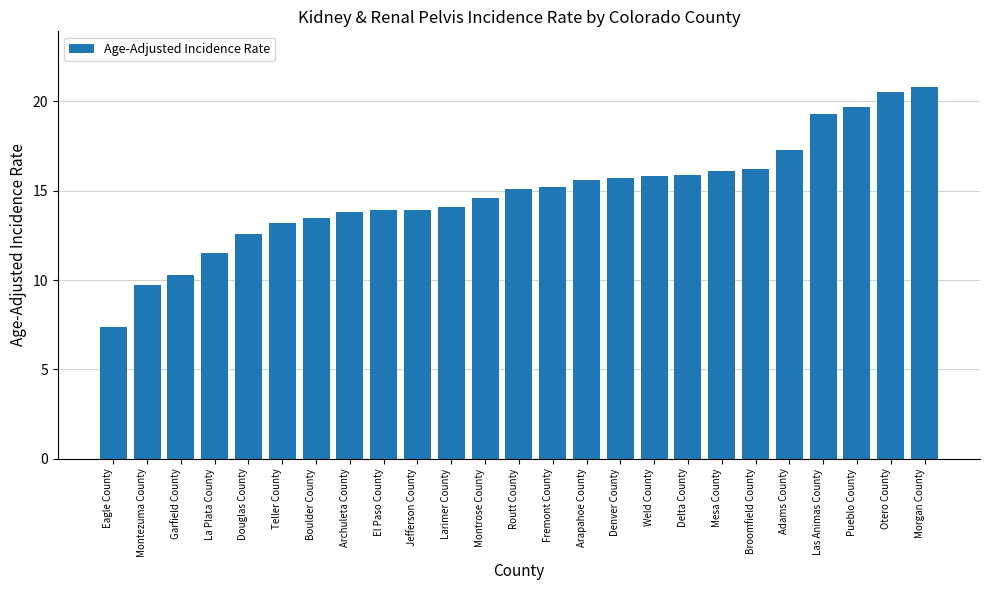

Does the chart contain stacked bars?

No